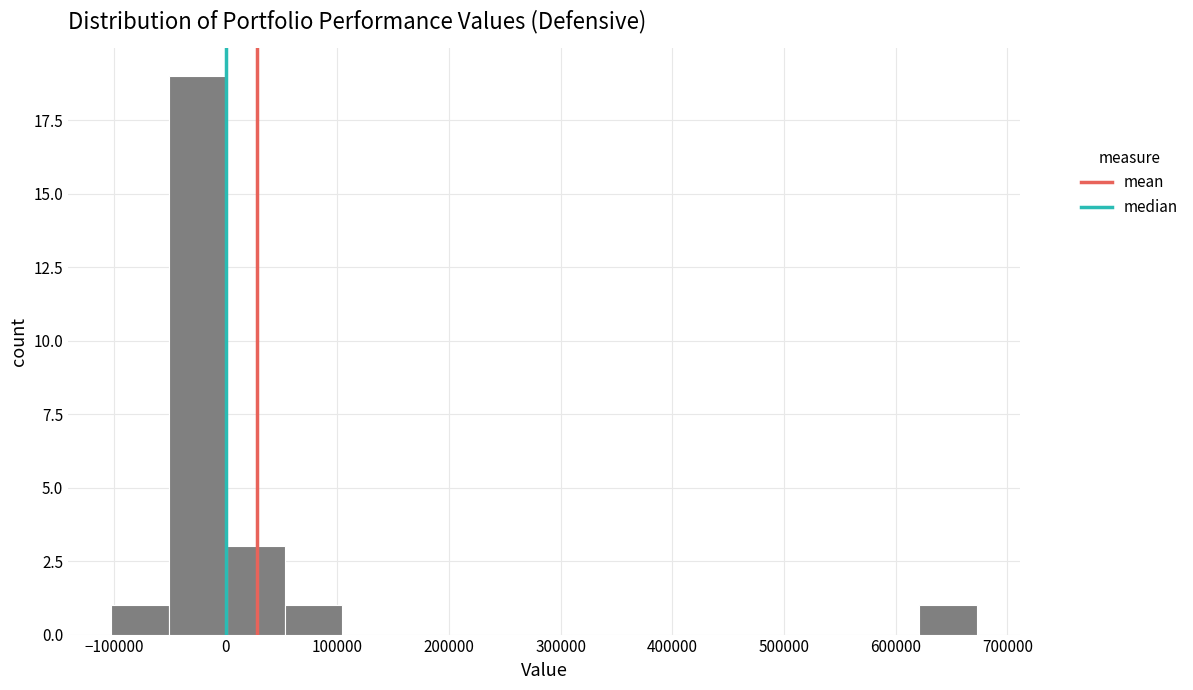

Reading left to right, list every bar in this chart as the range it spans on the x-axis followed by its height. Neither the bar edges nor the heights are printed on the chart, so give them approximately, as read against the axes.

-100000 to -50000: 1
-50000 to 0: 19
0 to 50000: 3
50000 to 100000: 1
100000 to 160000: 0
160000 to 210000: 0
210000 to 260000: 0
260000 to 310000: 0
310000 to 360000: 0
360000 to 410000: 0
410000 to 470000: 0
470000 to 520000: 0
520000 to 570000: 0
570000 to 620000: 0
620000 to 670000: 1